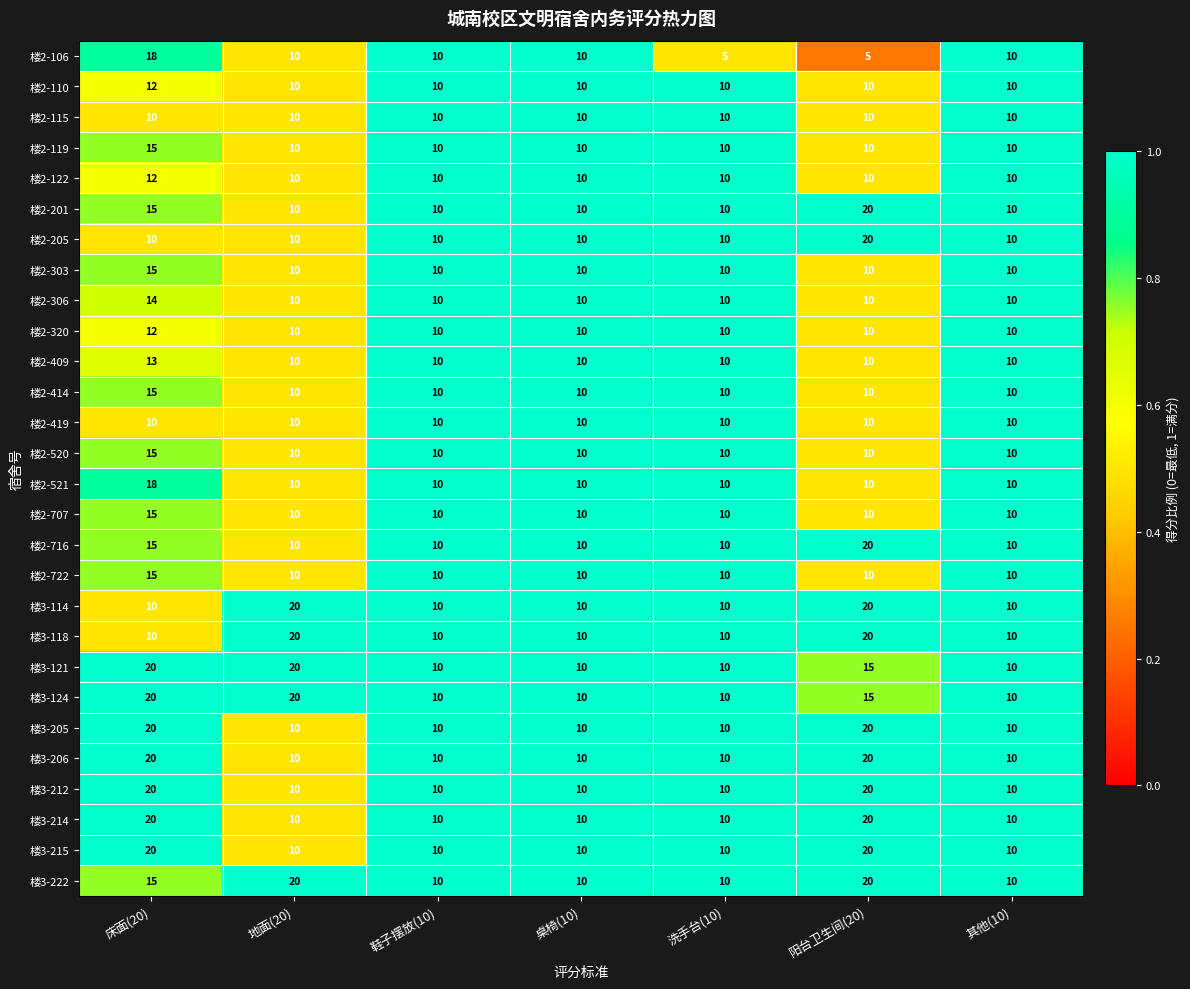

The 楼3-205 series shows 10 at 洗手台(10). True or false?

True